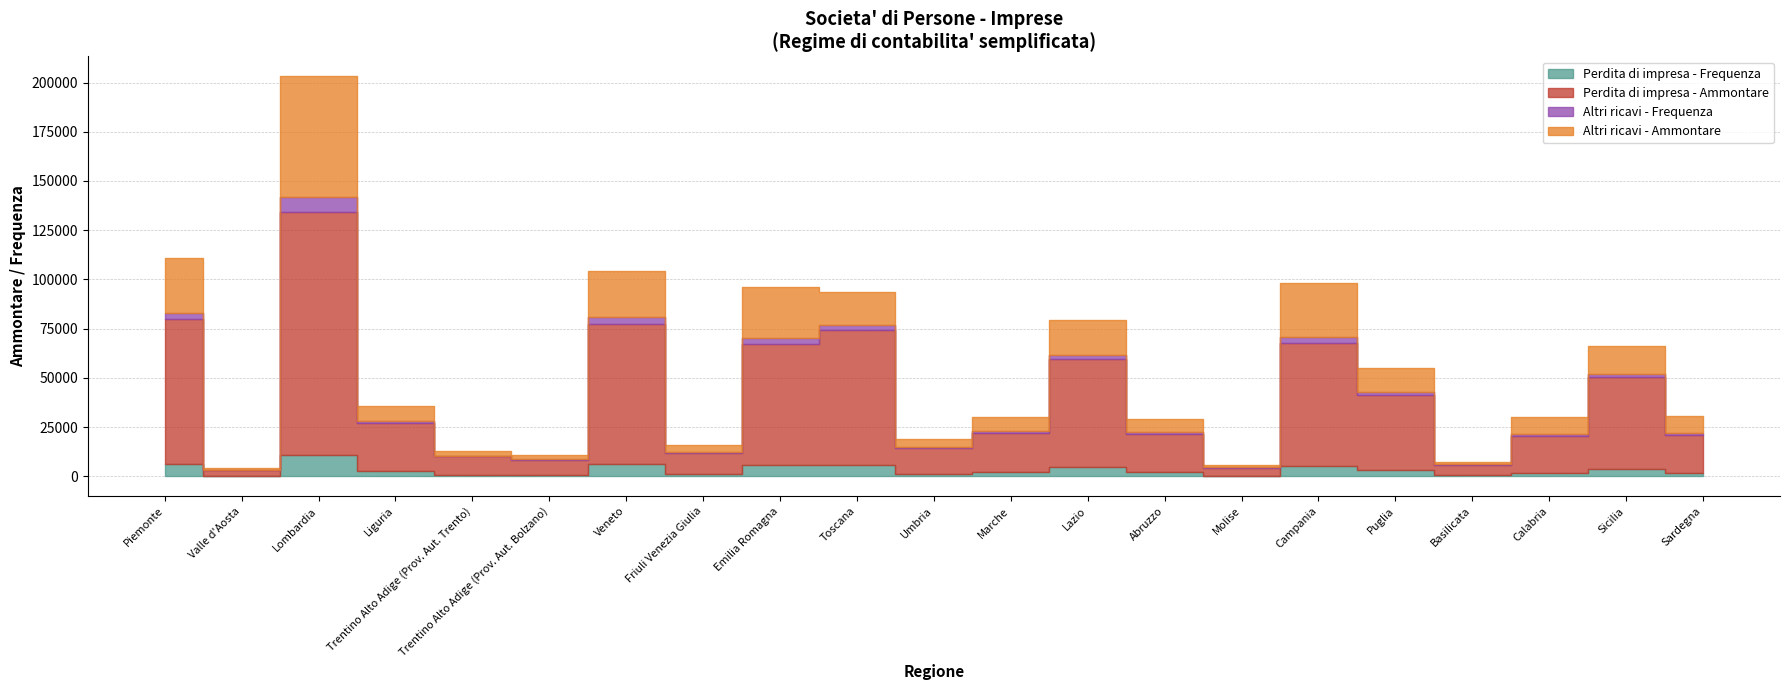

The Perdita di impresa - Frequenza series shows 5683 at Emilia Romagna. True or false?

True